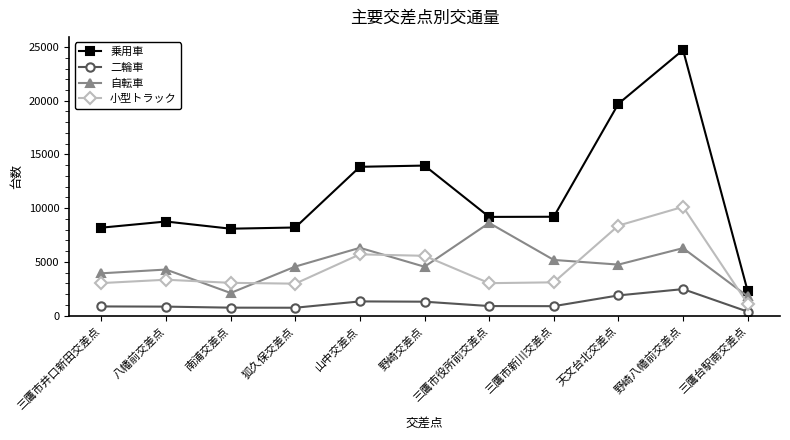

What is the maximum value for 小型トラック?

10120